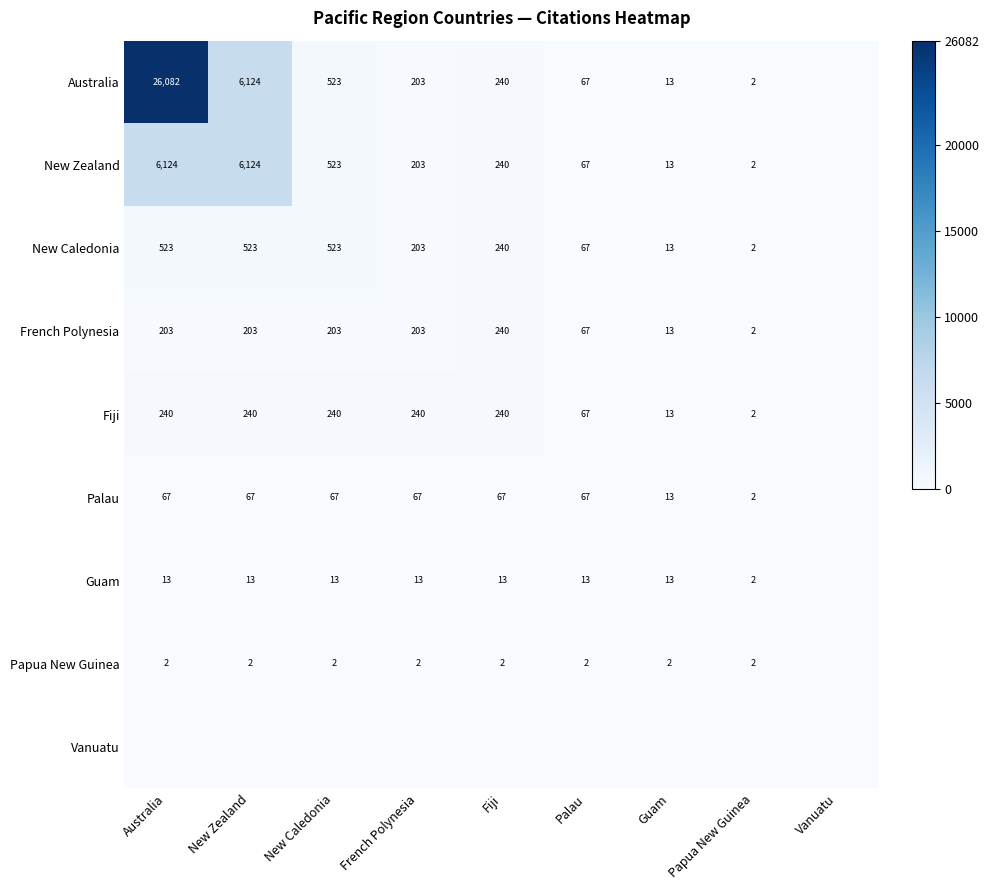

At which category does the chart reach its peak across all series?

Australia